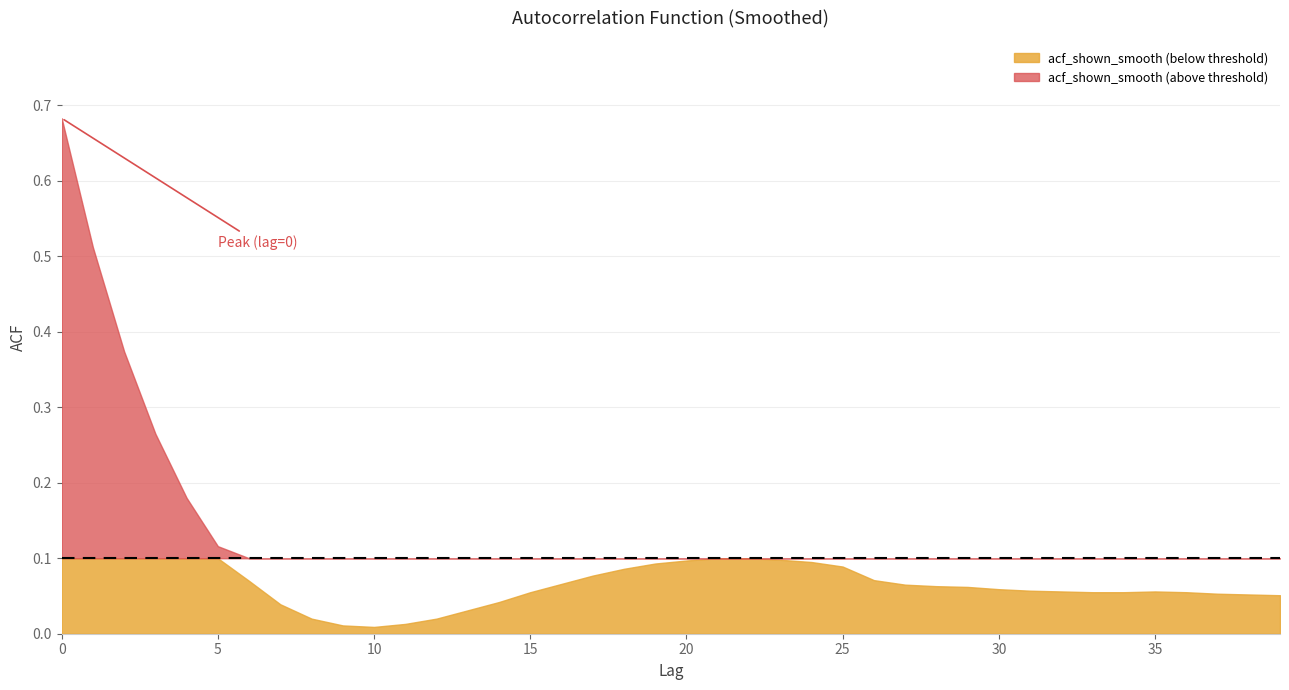

Reading left to right, transcribe all the data shown in this chart.

0=0.7	1=0.5	2=0.4	3=0.3	4=0.2	5=0.1	6=0.1	7=0.0	8=0.0	9=0.0	10=0.0	11=0.0	12=0.0	13=0.0	14=0.0	15=0.1	16=0.1	17=0.1	18=0.1	19=0.1	20=0.1	21=0.1	22=0.1	23=0.1	24=0.1	25=0.1	26=0.1	27=0.1	28=0.1	29=0.1	30=0.1	31=0.1	32=0.1	33=0.1	34=0.1	35=0.1	36=0.1	37=0.1	38=0.1	39=0.1